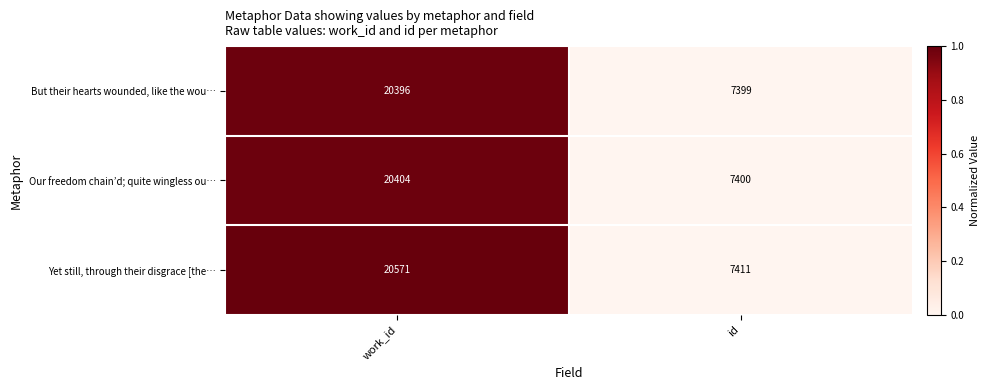

How many categories are shown in the chart?

2